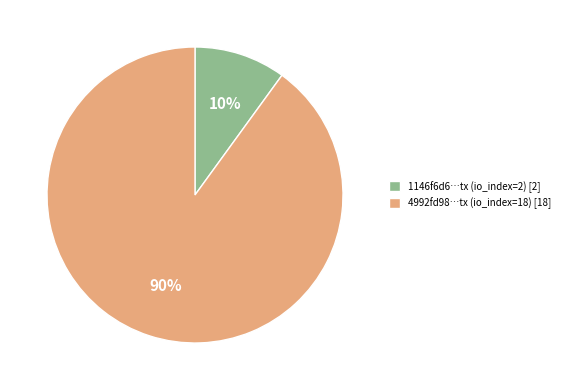

Between 1146f6d6…tx (io_index=2) [2] and 4992fd98…tx (io_index=18) [18], which is larger?

4992fd98…tx (io_index=18) [18]